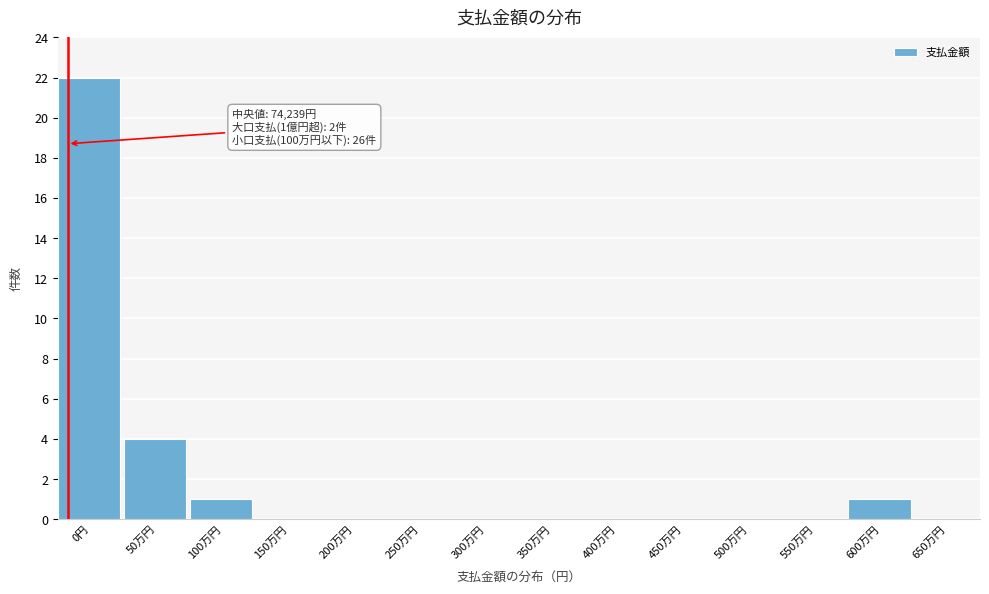

Reading left to right, list all the values displayed in this chart.

0円=22	50万円=4	100万円=1	150万円=0	200万円=0	250万円=0	300万円=0	350万円=0	400万円=0	450万円=0	500万円=0	550万円=0	600万円=1	650万円=0